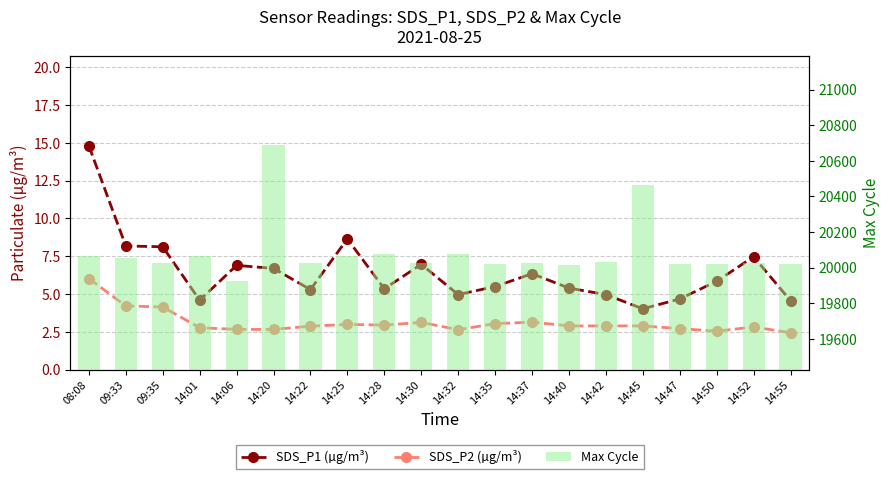

What is the minimum value for Max Cycle?

19926.0